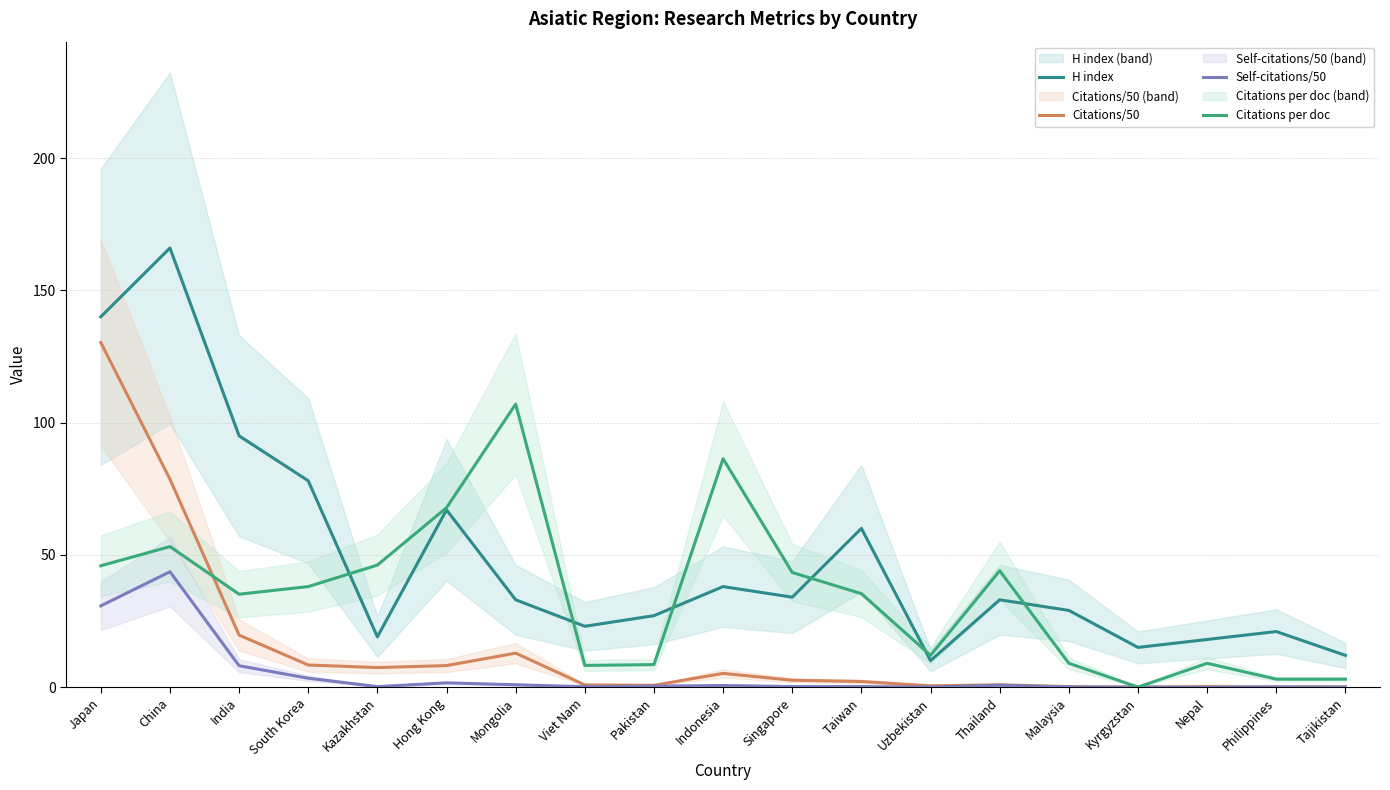

In H index, how many points are higher than both neighbors (excluding endpoints)?

6